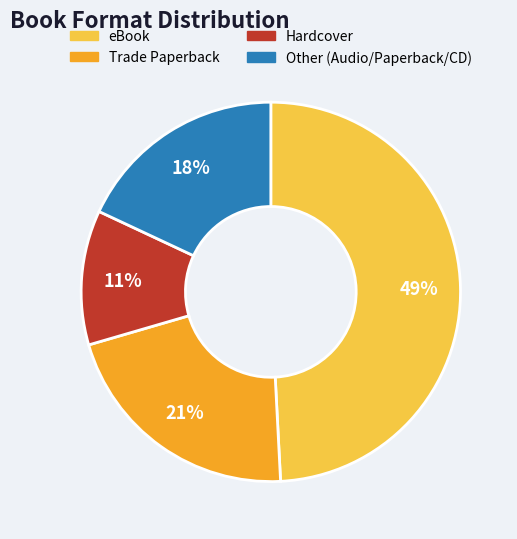

To the nearest percent, what is the difference between the largest and smallest slice percentages?

38%